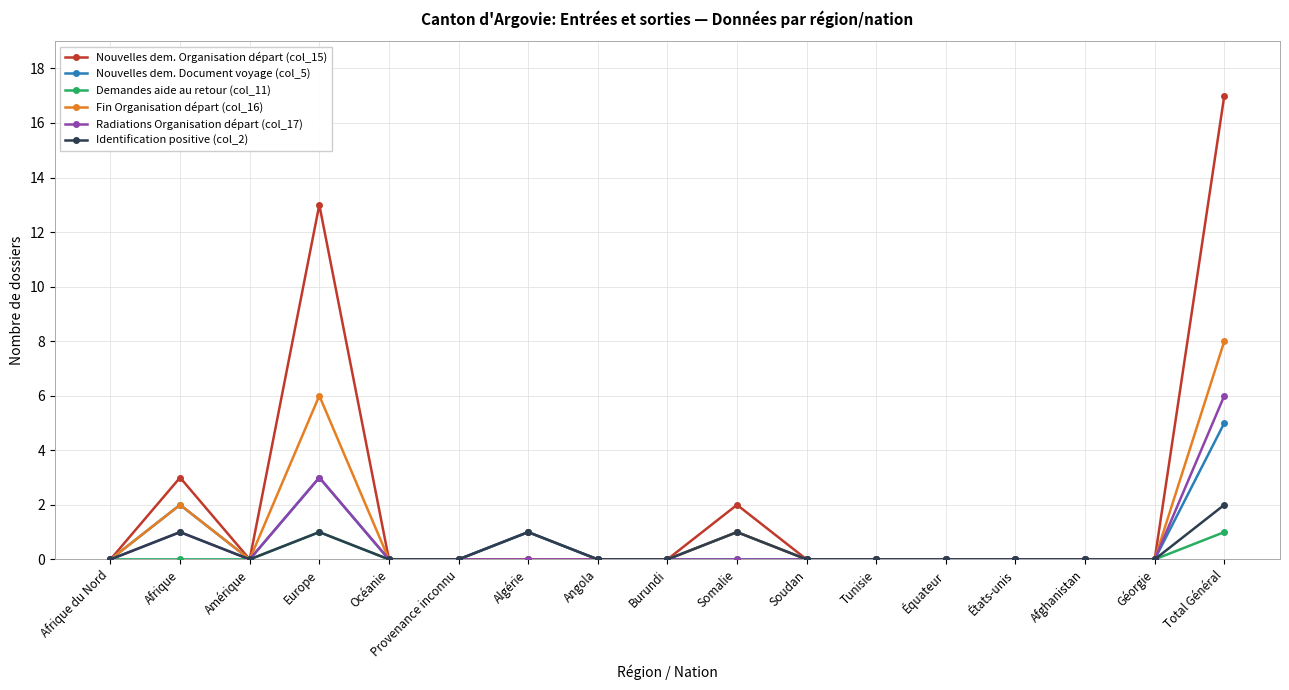

How many Radiations Organisation départ (col_17) values are between 0 and 1?

15